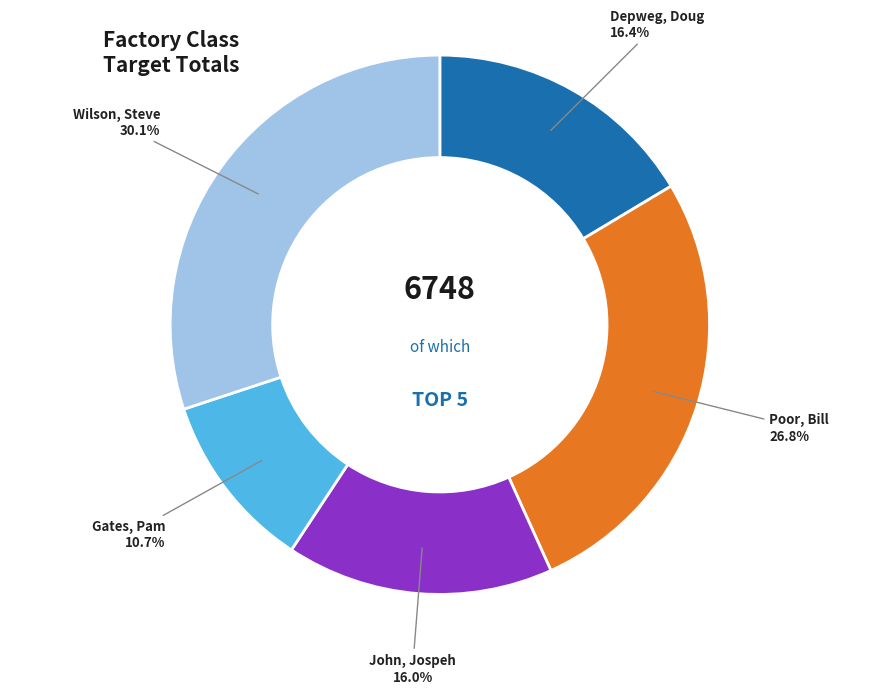

How many segments does this pie chart have?

5